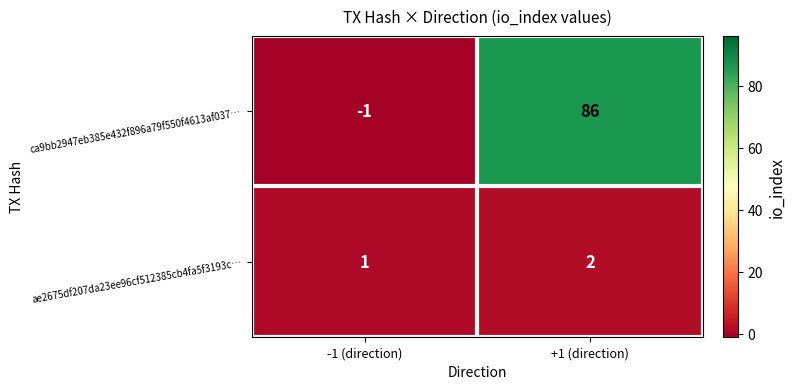

At how many categories does at least one series exceed 55?

1